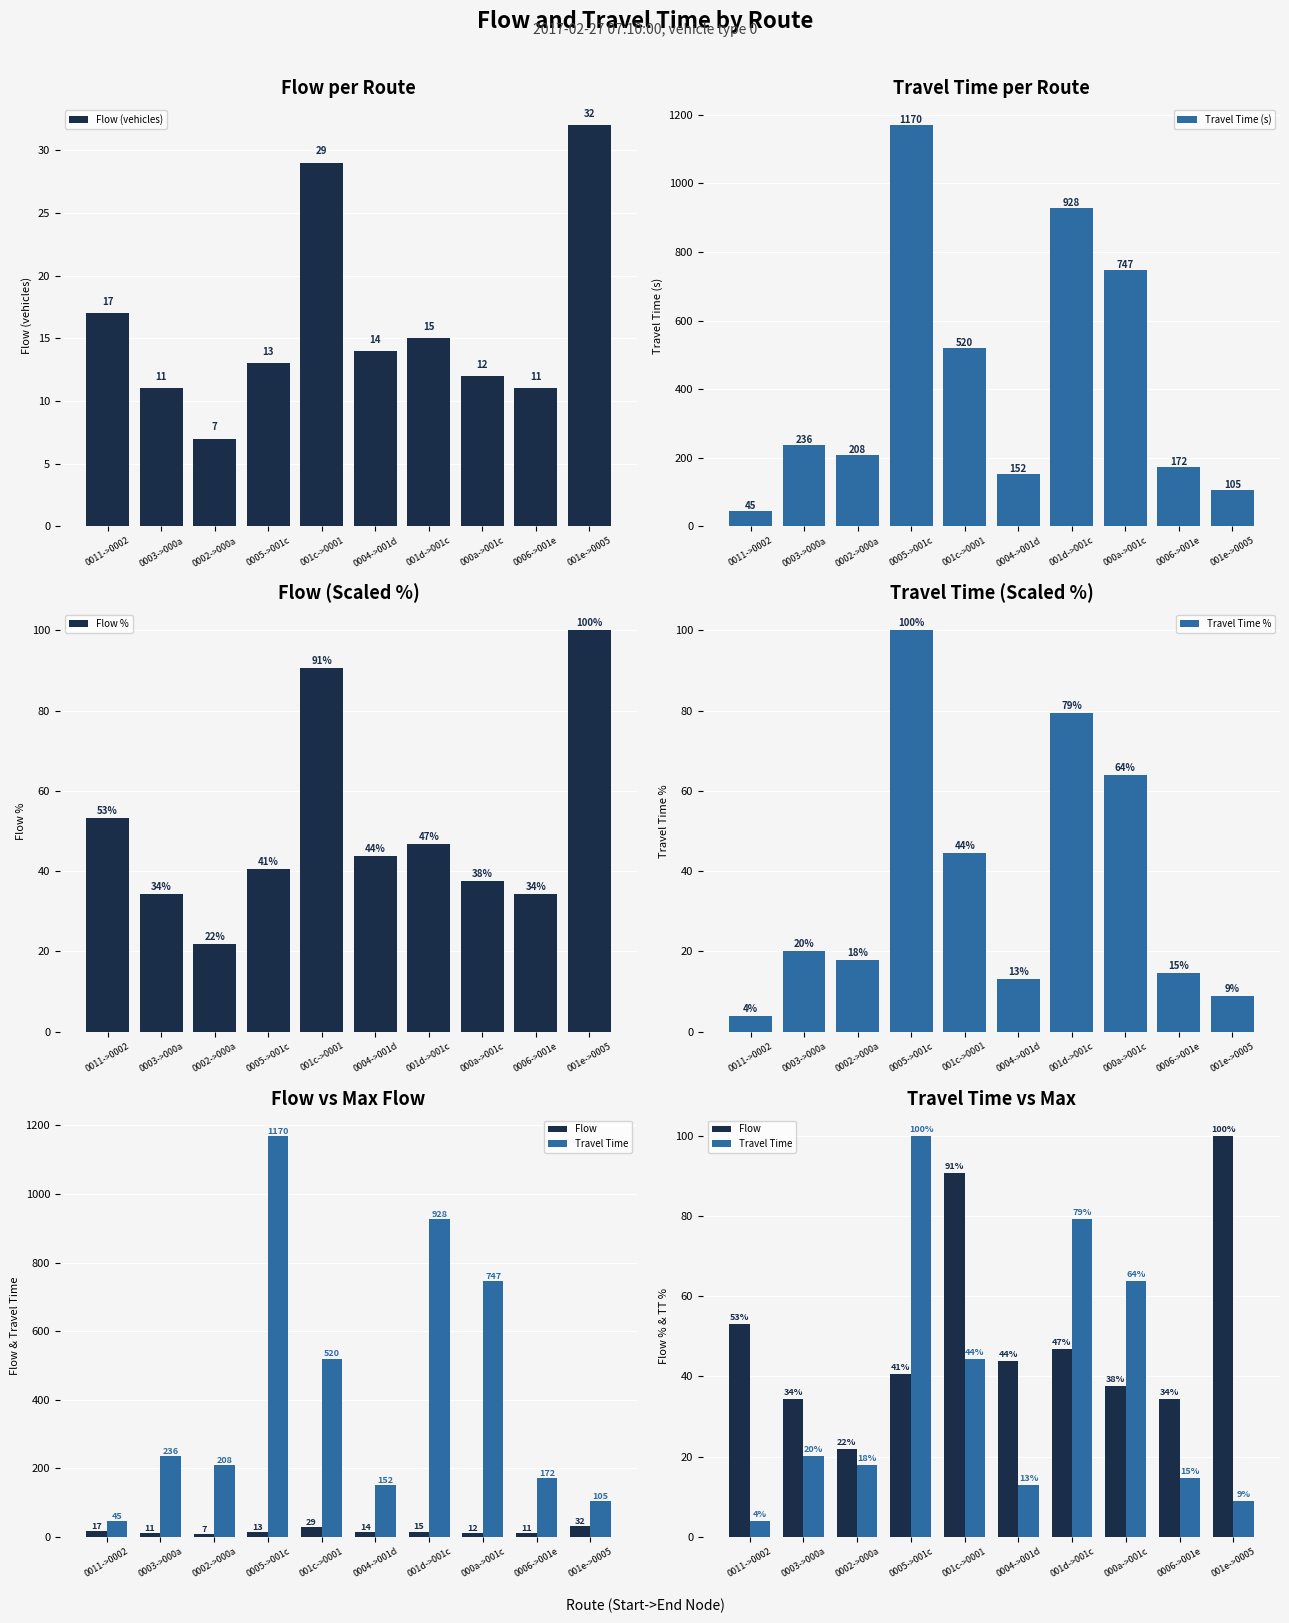

Is it true that Travel Time equals 79.3 at 001d->001c?

True